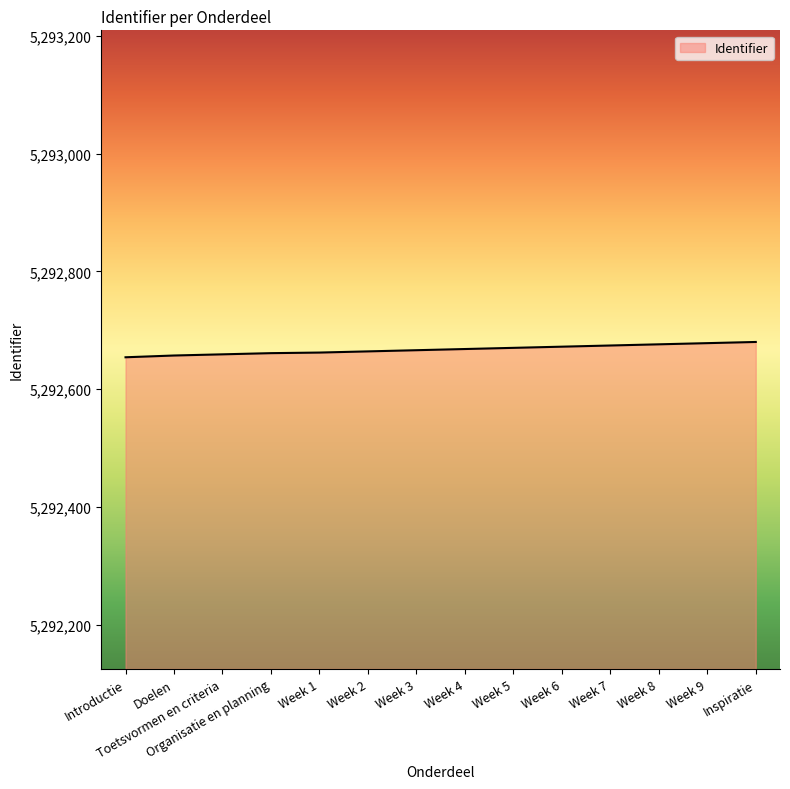

What is the smallest value displayed?

5292654